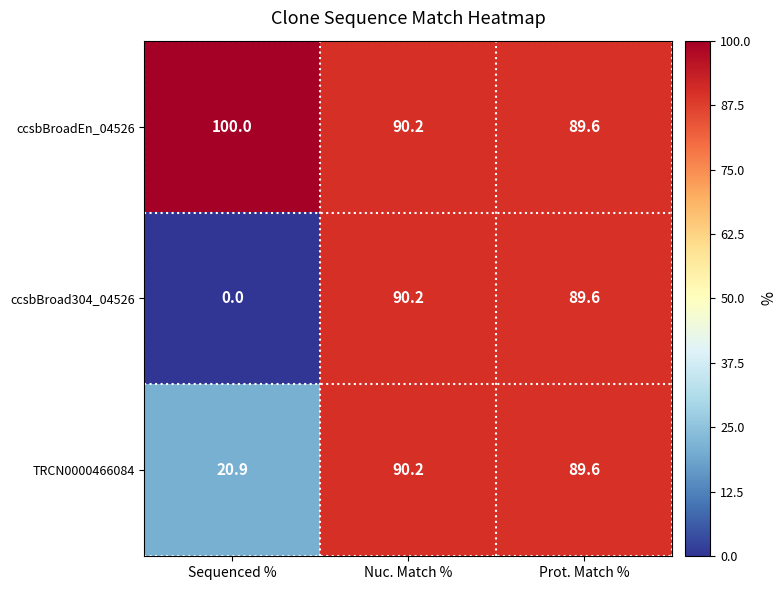

What is the sum of the ccsbBroad304_04526 values at Sequenced % and Nuc. Match %?

90.2